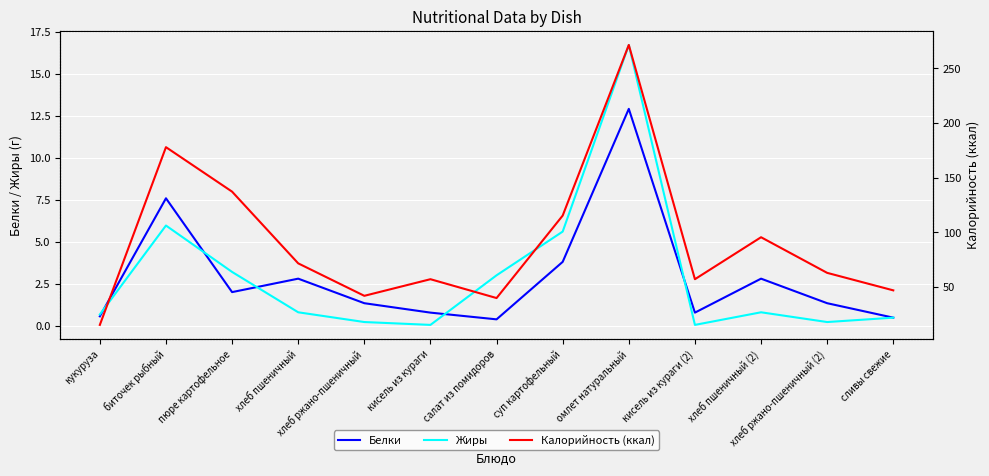

How many intersections are there between Жиры and Белки?

5